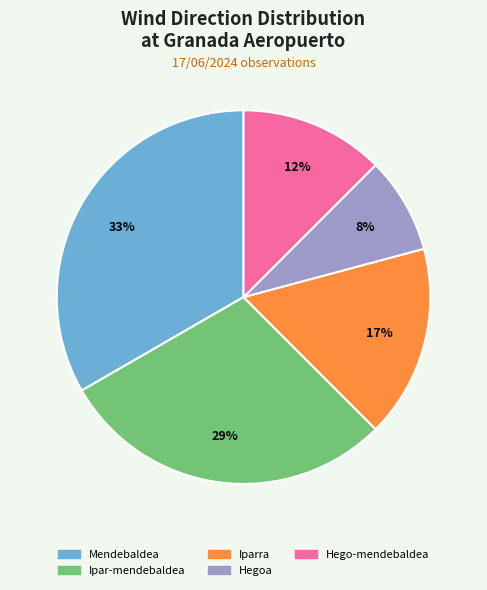

Is there any slice that represents more than half of the pie?

No